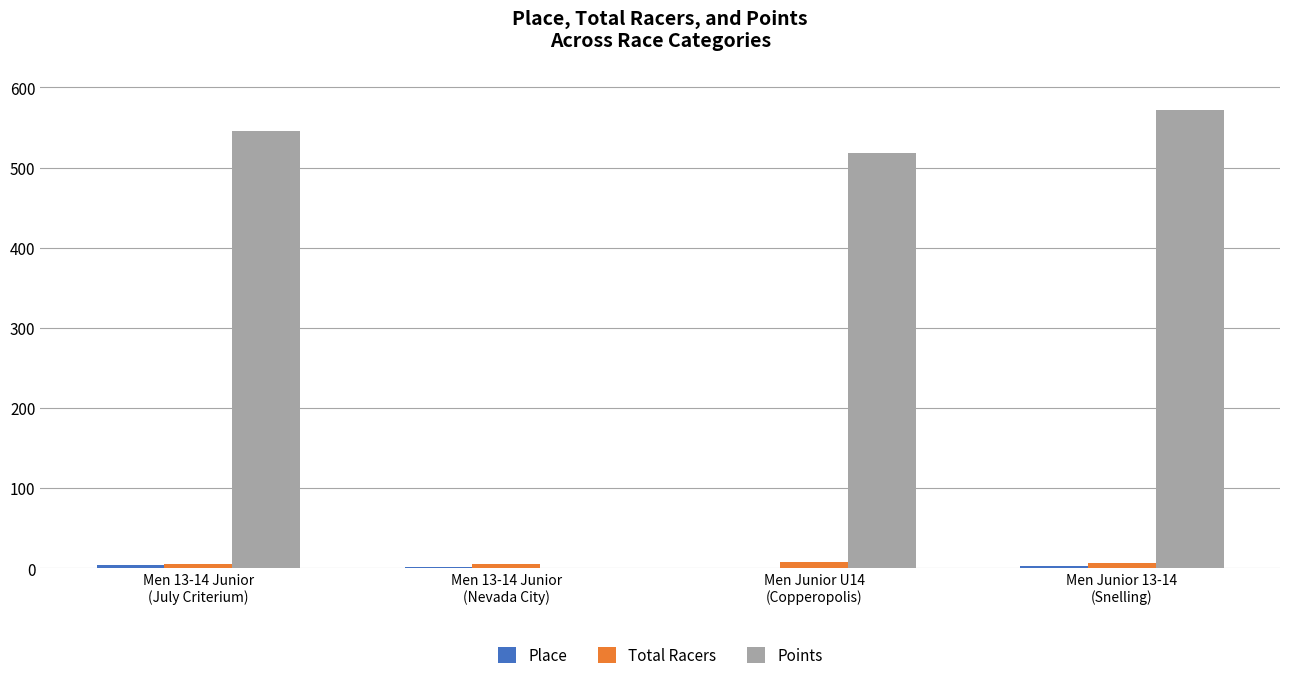

Which series has the largest total across all categories?

Points